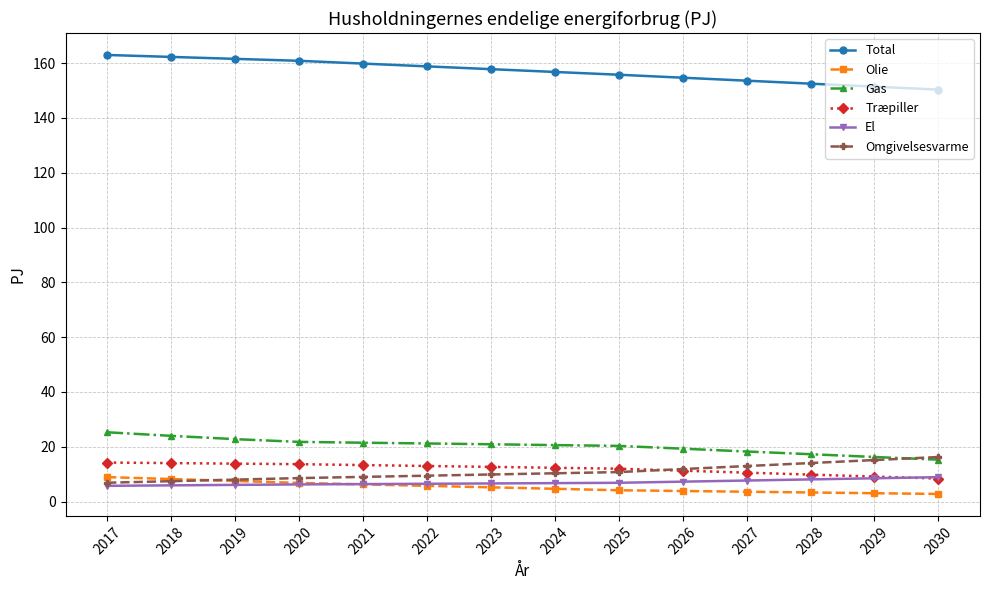

How many intersections are there between Omgivelsesvarme and Gas?

1